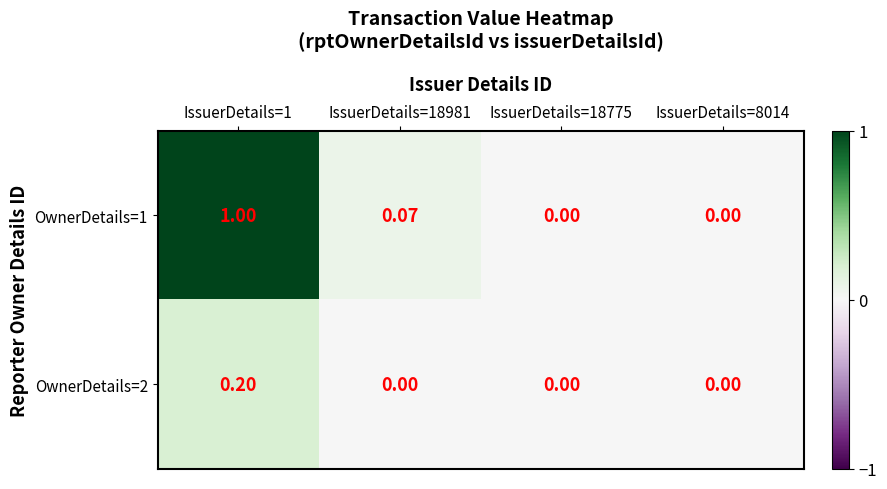

Count the number of categories in the chart.

4